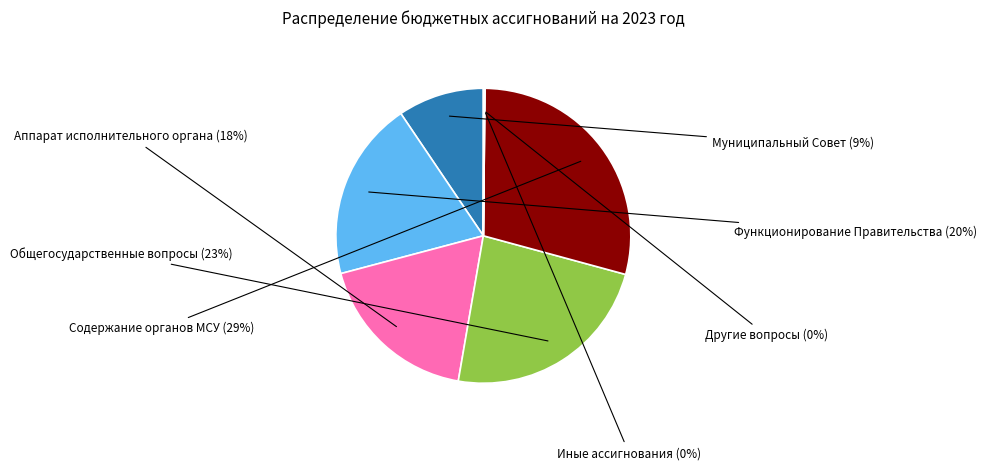

Does Функционирование Правительства account for over 50% of the chart?

No